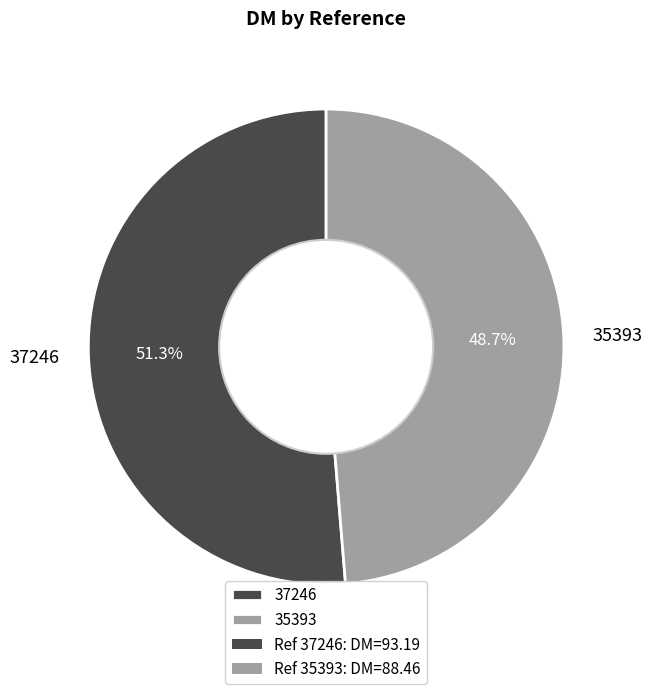

Approximately how many times larger is the value at 37246 compared to 35393?

1.1